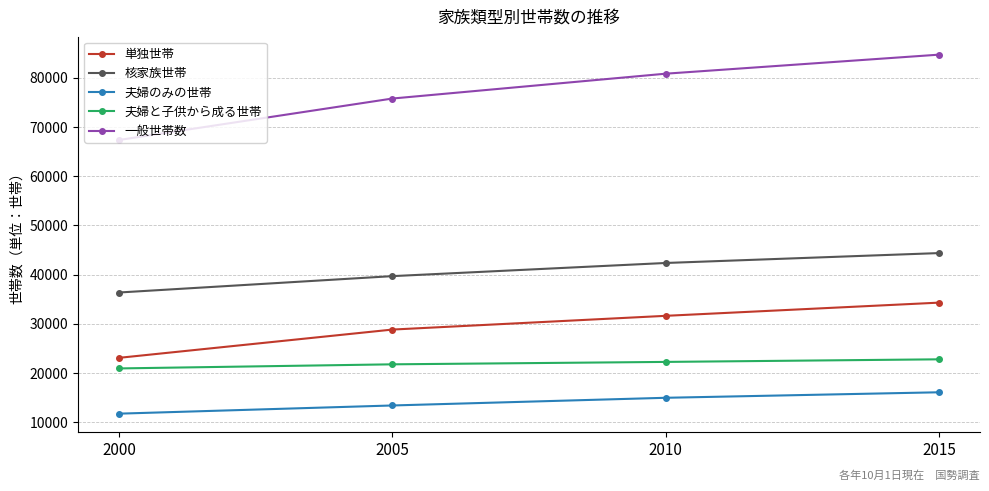

Reading left to right, list all the values displayed in this chart.

単独世帯: 23075	28817	31609	34290
核家族世帯: 36349	39674	42347	44359
夫婦のみの世帯: 11732	13395	14957	16076
夫婦と子供から成る世帯: 20922	21756	22246	22773
一般世帯数: 67338	75758	80806	84675